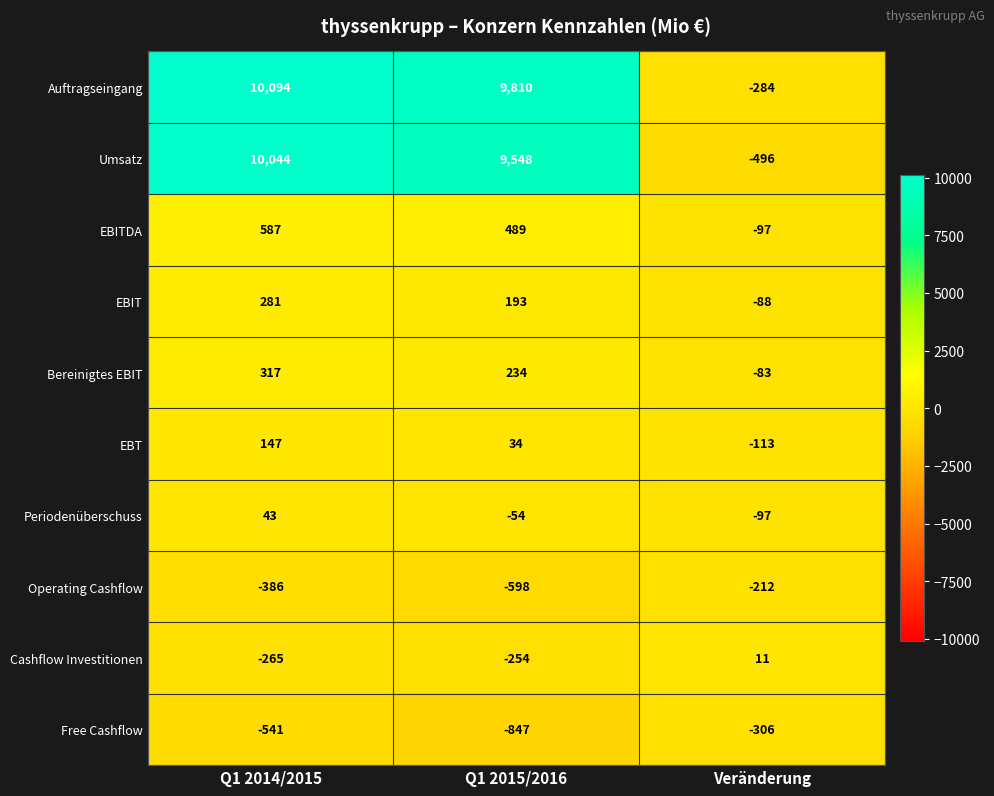

What is the maximum value shown in the chart?

10094